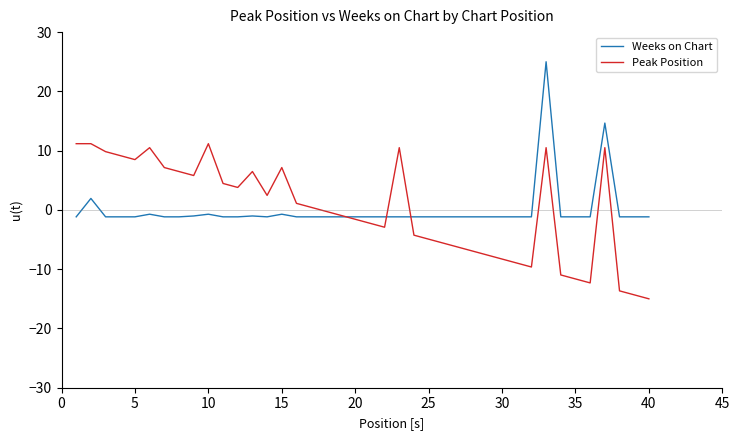

What is the maximum value shown in the chart?

25.0